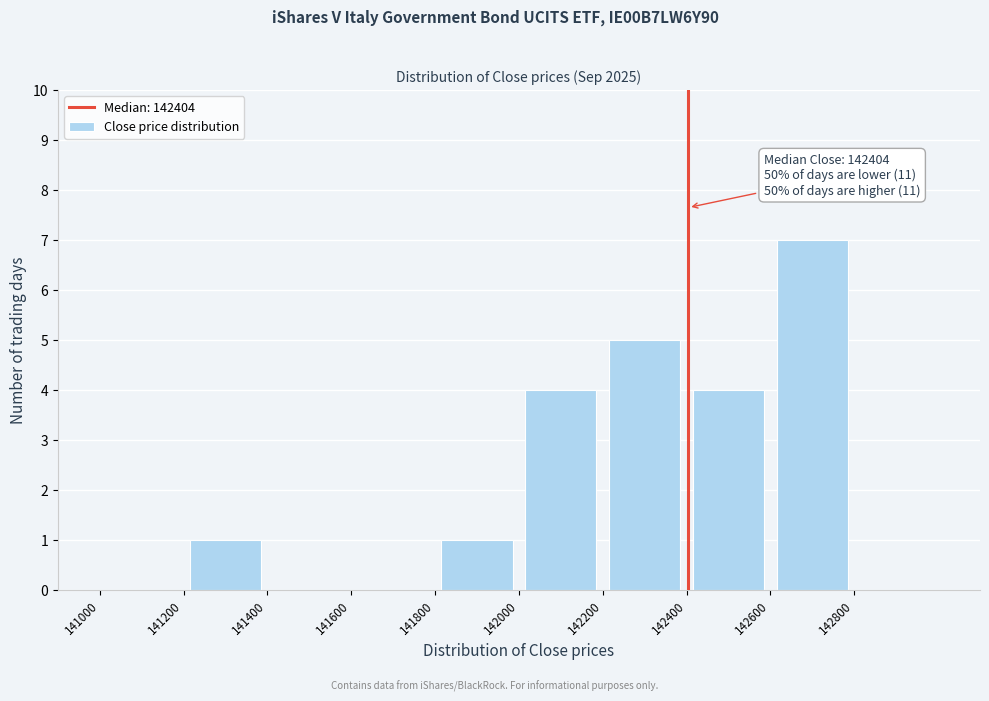

Over which range of the x-axis is the bar tallest?

142600 to 142800